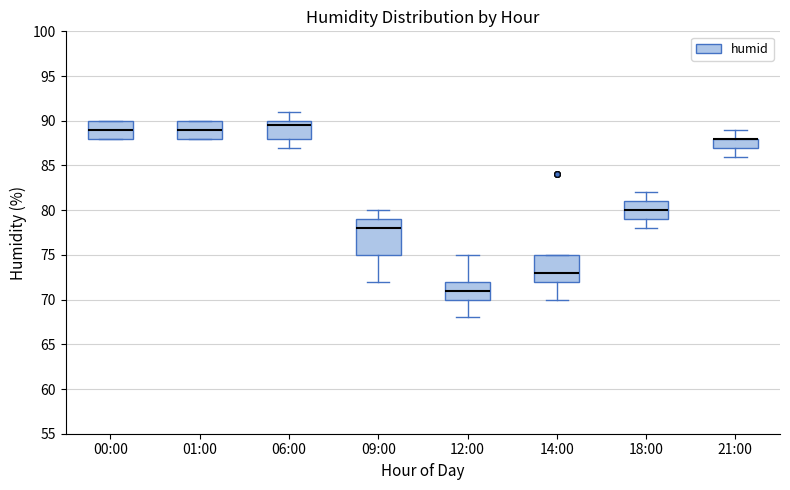

Comparing the boxes themselves (not the whiskers), which one is the tallest?

09:00